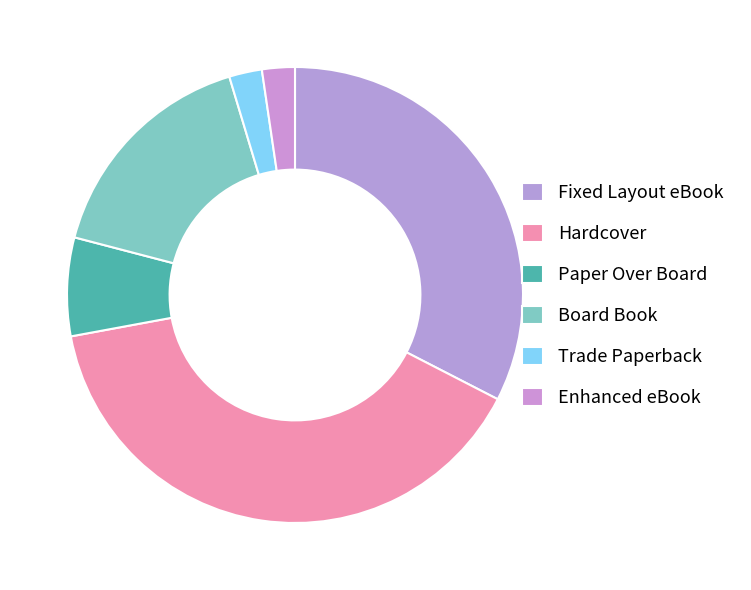

Count the number of slices in the pie.

6